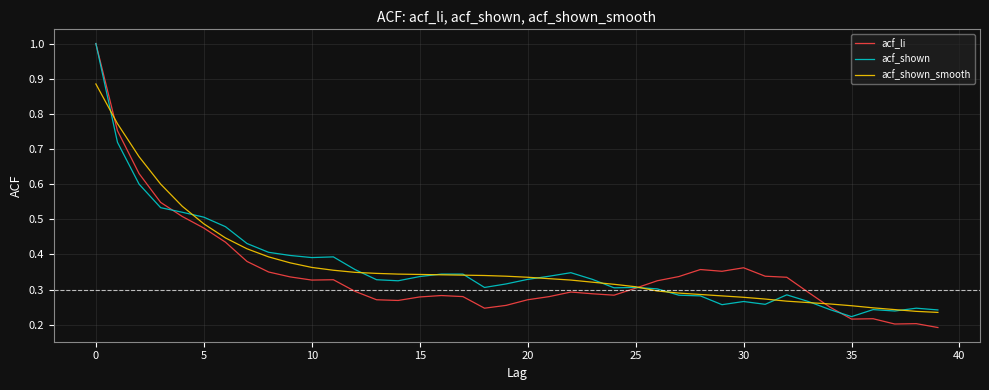

Which series has the widest spread of values?

acf_li